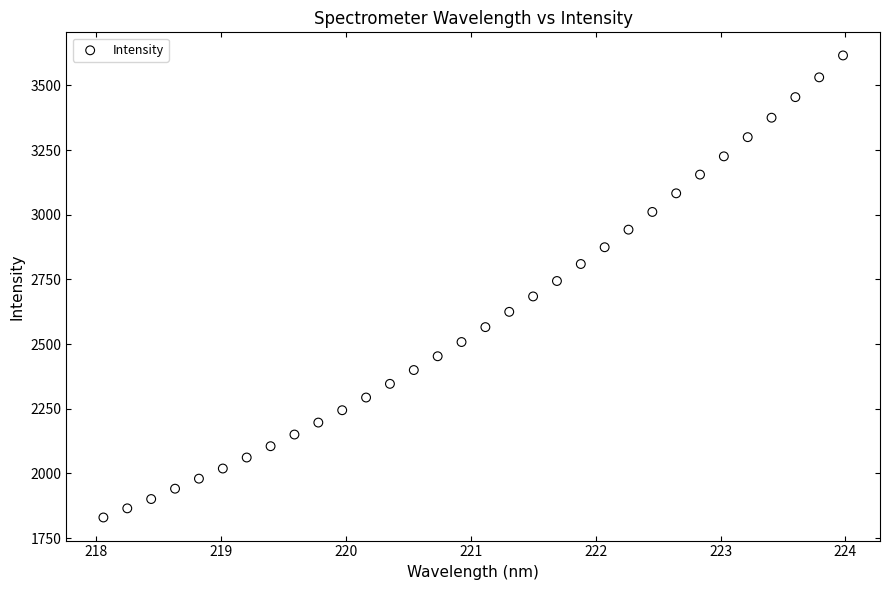

What is the range of Y values (max minus min)?

1786.1